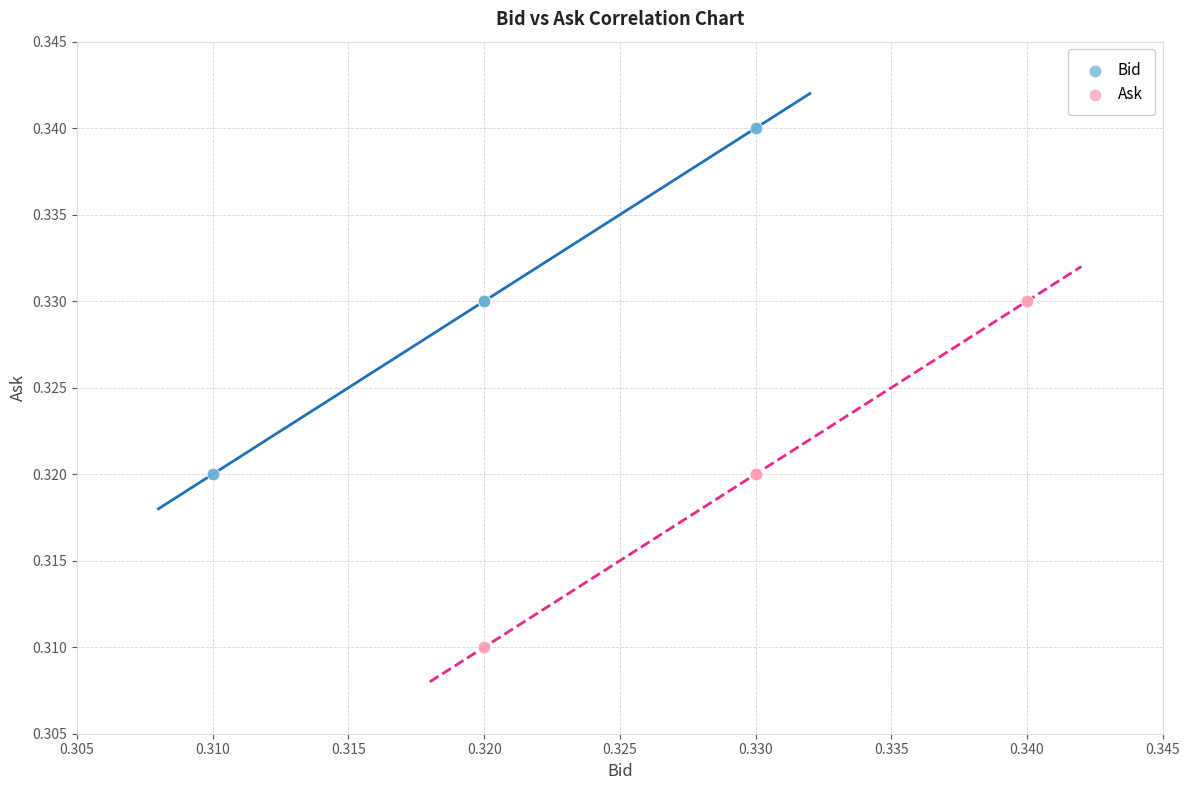

Which series contains the lowest Y value?

Ask